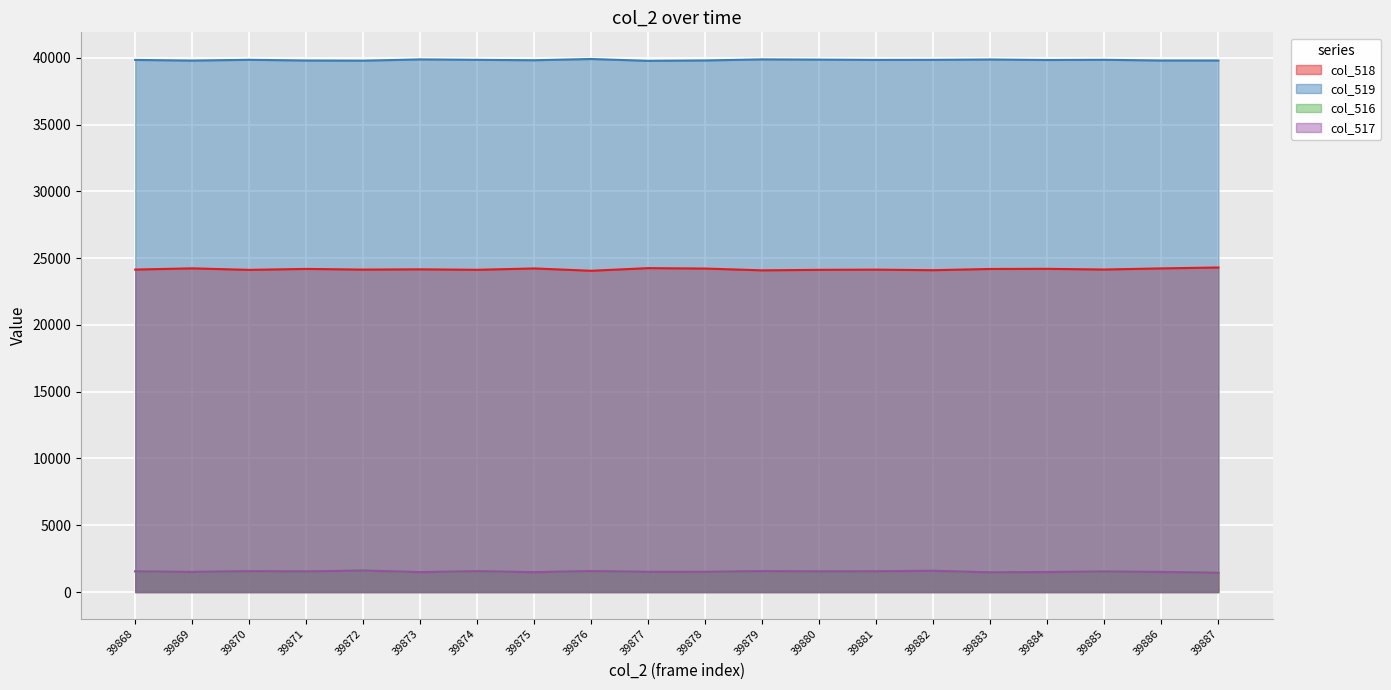

True or false: col_516 has more than 2 points higher than both neighbors.

True